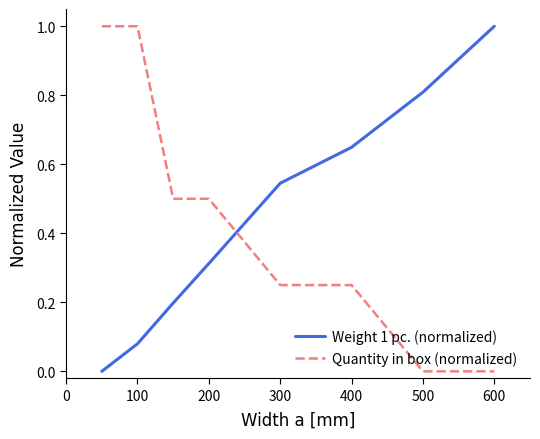

What is the difference between the maximum and minimum values in the Weight 1 pc. (normalized) series?

1.0